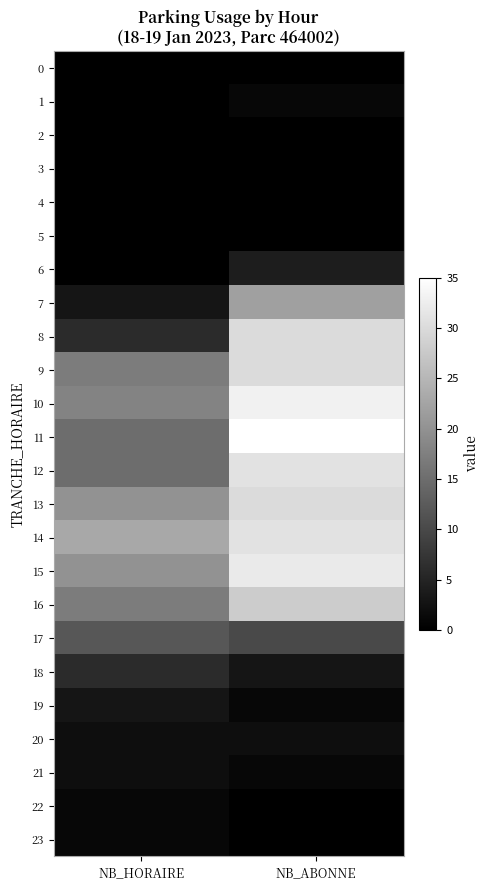

List the series in order of their peak value, lowest first.

0, 2, 3, 4, 5, 1, 22, 23, 20, 21, 19, 6, 18, 17, 7, 16, 8, 9, 13, 12, 14, 15, 10, 11